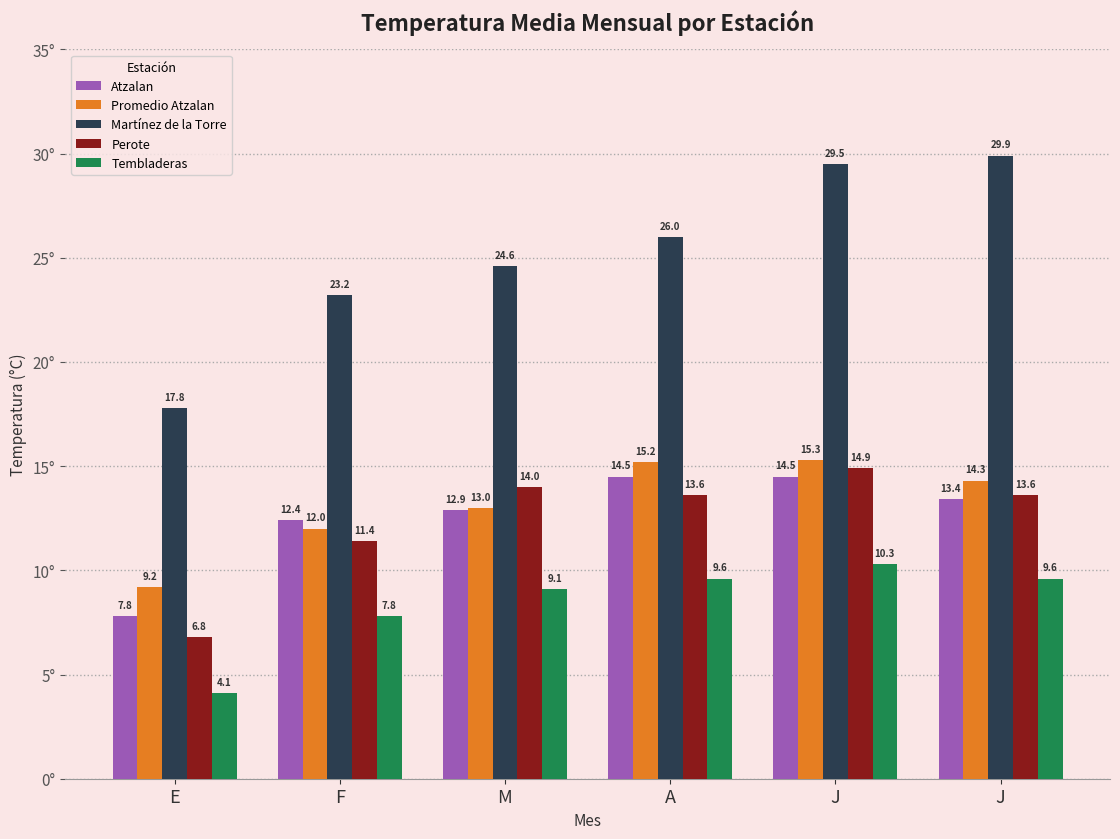

Where does the Promedio Atzalan series first go above 14?

A